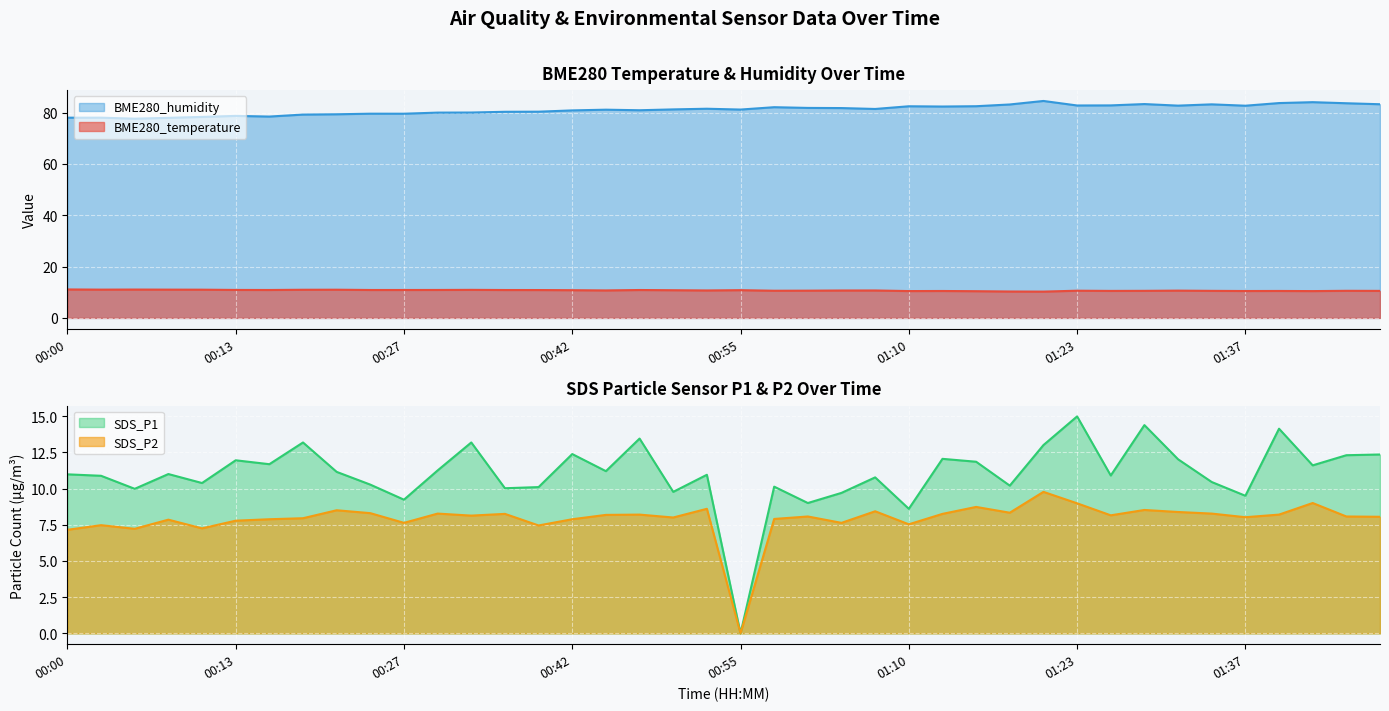

Reading right to left, what are all the values shown in this chart?

BME280_temperature: 01:48=10.5	01:45=10.6	01:42=10.5	01:39=10.5	01:37=10.5	01:34=10.6	01:31=10.6	01:29=10.6	01:26=10.5	01:23=10.6	01:21=10.3	01:18=10.3	01:15=10.4	01:13=10.5	01:10=10.5	01:06=10.7	01:04=10.7	01:01=10.6	00:58=10.6	00:55=10.8	00:53=10.7	00:50=10.8	00:47=10.9	00:44=10.7	00:42=10.8	00:39=10.9	00:36=10.9	00:33=10.9	00:30=10.9	00:27=10.9	00:25=10.9	00:22=11.0	00:19=11.0	00:16=10.9	00:13=10.9	00:11=11.0	00:08=11.0	00:05=11.1	00:02=11.0	00:00=11.1
BME280_humidity: 01:48=83.3	01:45=83.7	01:42=84.1	01:39=83.8	01:37=82.7	01:34=83.2	01:31=82.8	01:29=83.4	01:26=82.8	01:23=82.8	01:21=84.6	01:18=83.2	01:15=82.5	01:13=82.4	01:10=82.5	01:06=81.5	01:04=81.8	01:01=81.9	00:58=82.1	00:55=81.2	00:53=81.5	00:50=81.3	00:47=81.0	00:44=81.2	00:42=80.9	00:39=80.4	00:36=80.3	00:33=80.1	00:30=80.0	00:27=79.6	00:25=79.6	00:22=79.4	00:19=79.3	00:16=78.5	00:13=78.8	00:11=78.3	00:08=78.0	00:05=77.7	00:02=78.1	00:00=78.0
SDS_P1: 01:48=12.3	01:45=12.3	01:42=11.6	01:39=14.1	01:37=9.5	01:34=10.4	01:31=12.0	01:29=14.4	01:26=10.9	01:23=15.0	01:21=13.0	01:18=10.2	01:15=11.8	01:13=12.1	01:10=8.6	01:06=10.8	01:04=9.7	01:01=9.0	00:58=10.1	00:55=0.0	00:53=10.9	00:50=9.8	00:47=13.4	00:44=11.2	00:42=12.4	00:39=10.1	00:36=10.0	00:33=13.2	00:30=11.2	00:27=9.2	00:25=10.3	00:22=11.2	00:19=13.2	00:16=11.7	00:13=11.9	00:11=10.4	00:08=11.0	00:05=10.0	00:02=10.9	00:00=11.0
SDS_P2: 01:48=8.1	01:45=8.1	01:42=9.0	01:39=8.2	01:37=8.0	01:34=8.3	01:31=8.4	01:29=8.5	01:26=8.2	01:23=9.0	01:21=9.8	01:18=8.3	01:15=8.7	01:13=8.2	01:10=7.5	01:06=8.4	01:04=7.6	01:01=8.1	00:58=7.9	00:55=0.0	00:53=8.6	00:50=8.0	00:47=8.2	00:44=8.2	00:42=7.9	00:39=7.5	00:36=8.2	00:33=8.1	00:30=8.3	00:27=7.6	00:25=8.3	00:22=8.5	00:19=8.0	00:16=7.9	00:13=7.8	00:11=7.2	00:08=7.8	00:05=7.2	00:02=7.5	00:00=7.2